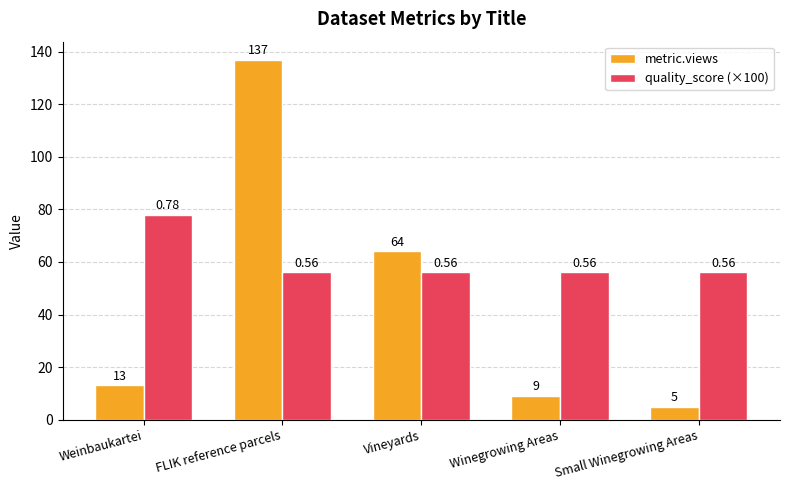

What is the label of the 2nd bar from the left?

FLIK reference parcels